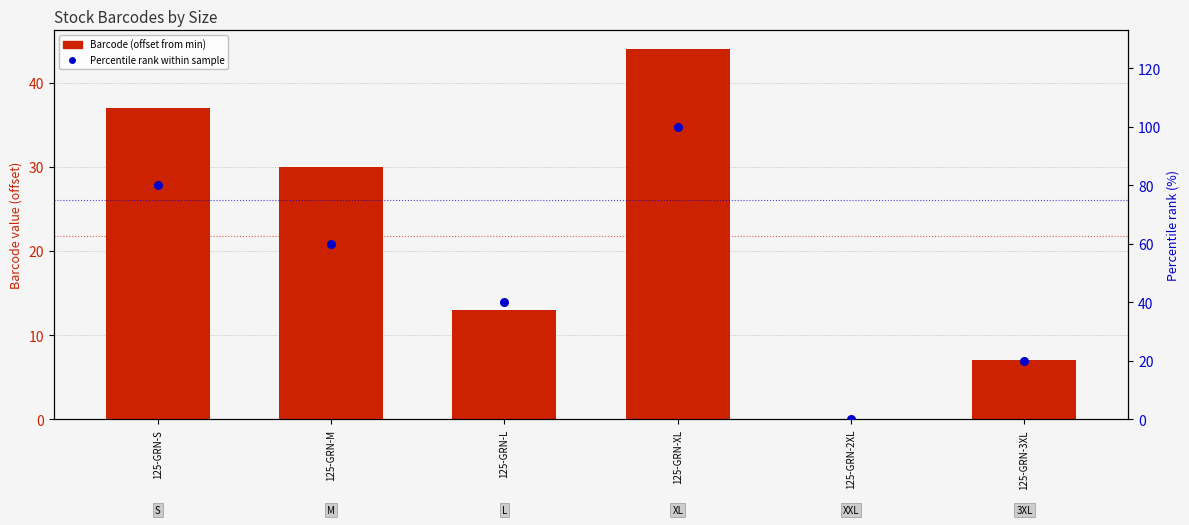

What are all the series names shown in the legend?

Barcode (offset from min), Percentile rank within sample